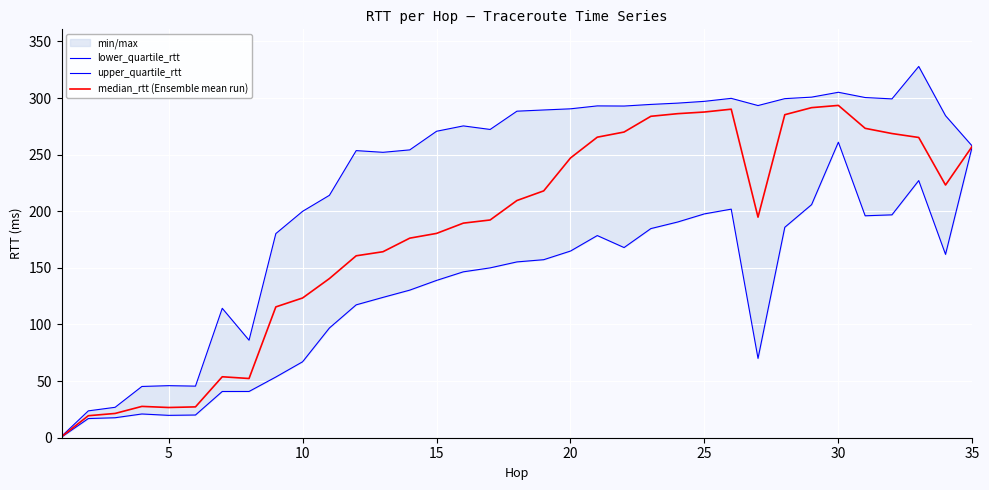

What is the difference between the second highest and second lowest values in the upper_quartile_rtt series?

281.4